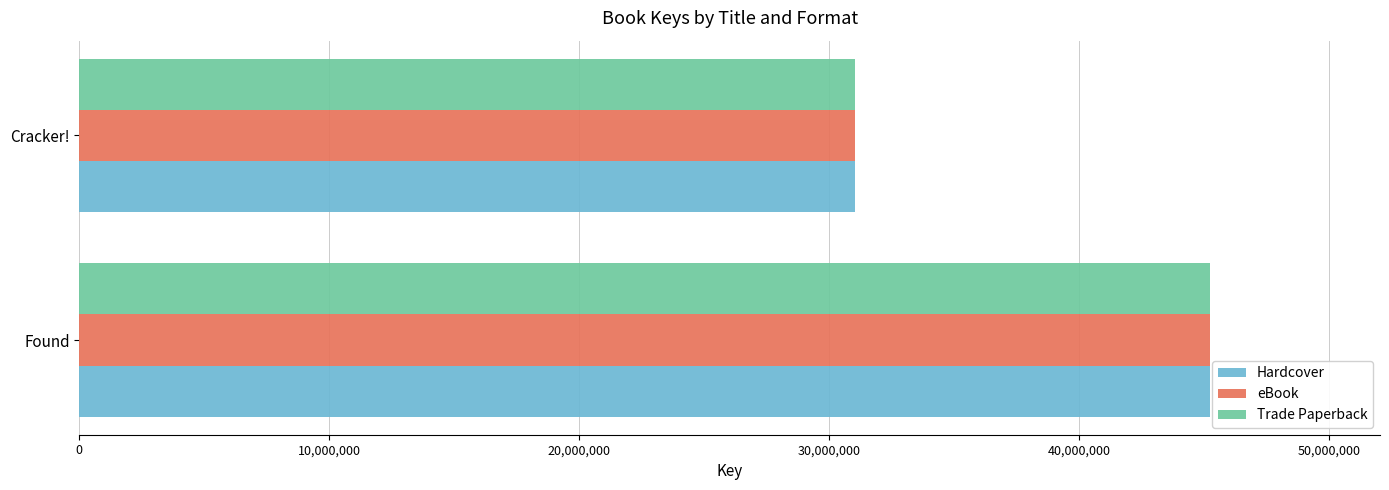

Rank the categories by eBook value from highest to lowest.

Found, Cracker!